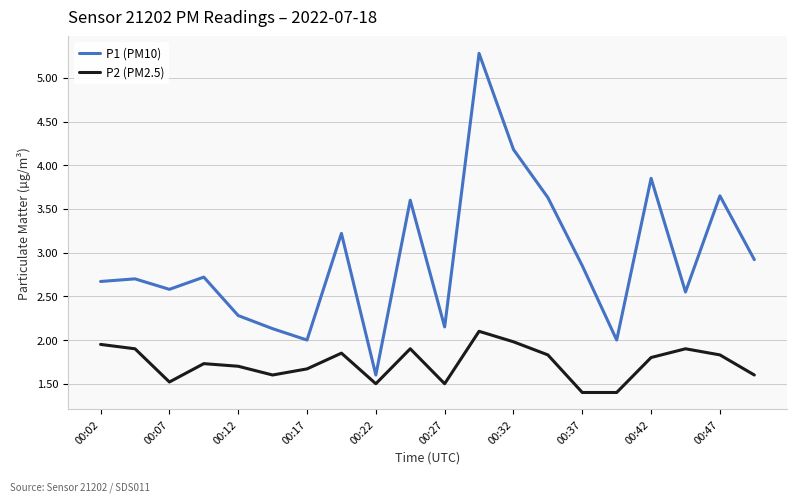

List the series in order of their overall mean, highest first.

P1 (PM10), P2 (PM2.5)